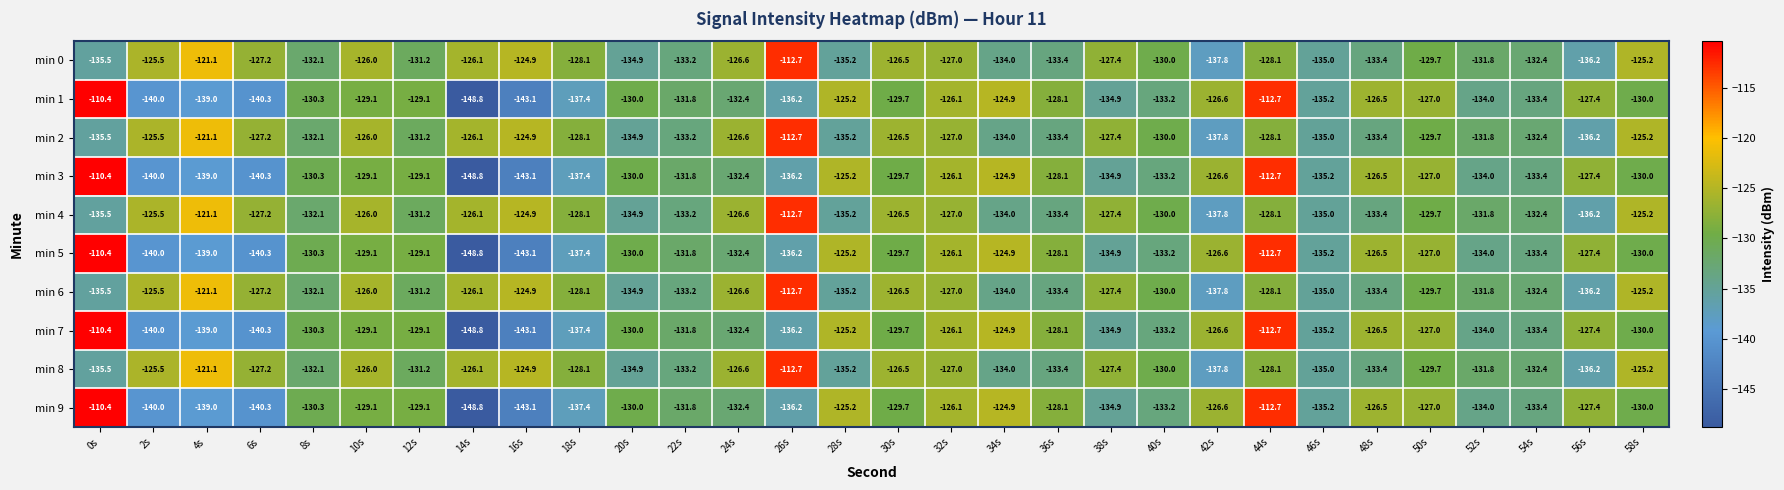

What is the spread (max minus min) of values at 26s?

23.5